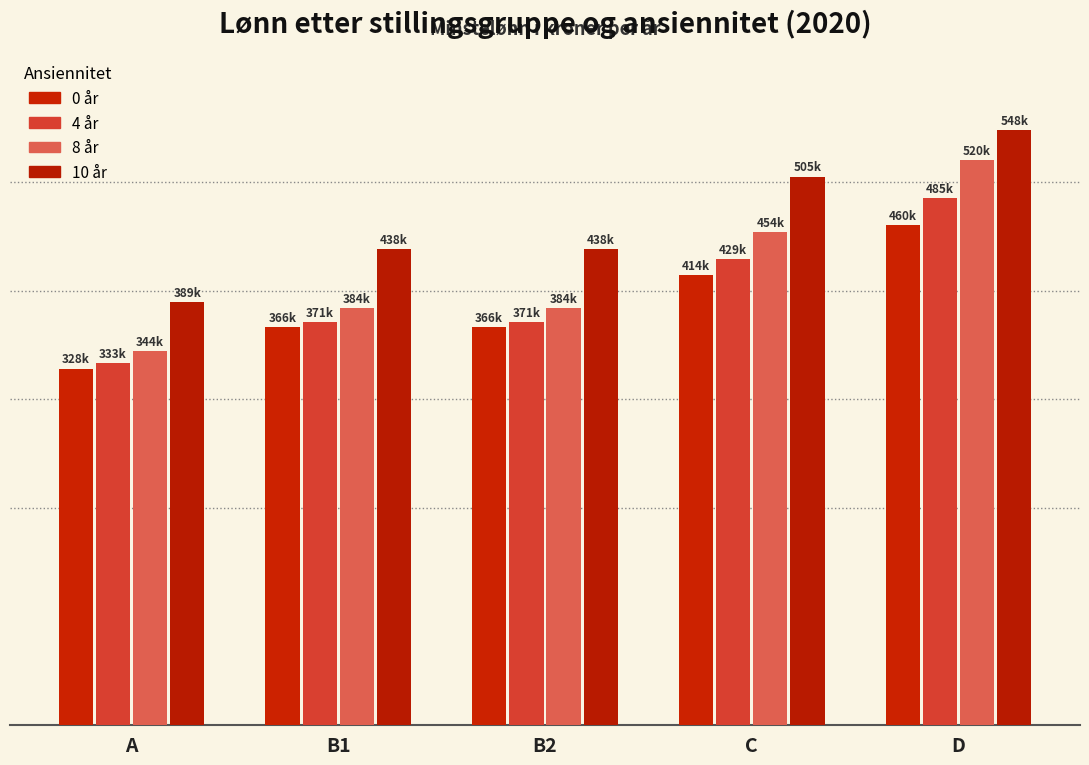

The 10 år series shows 877084 at D. True or false?

False